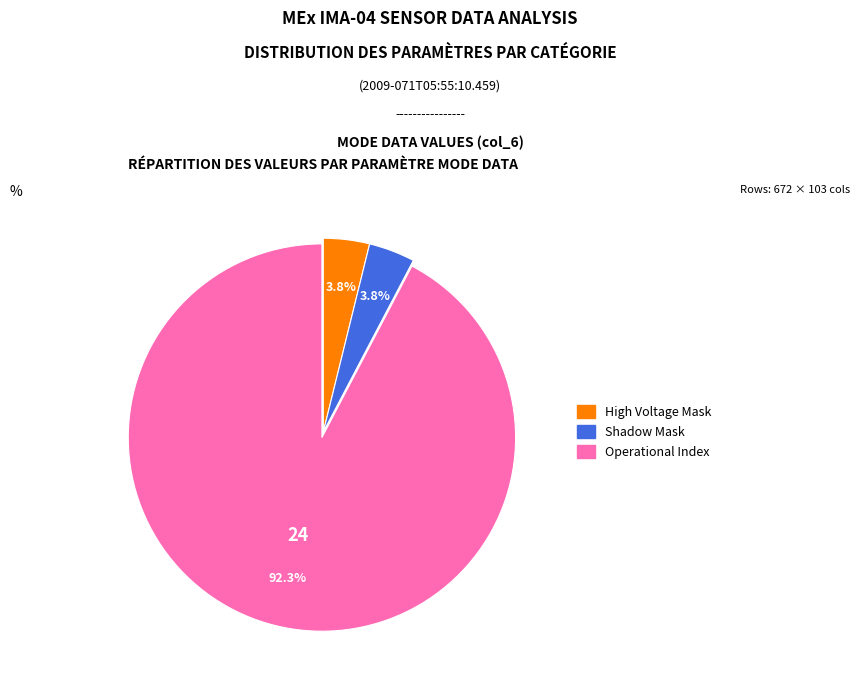

Is there any slice that represents more than half of the pie?

Yes